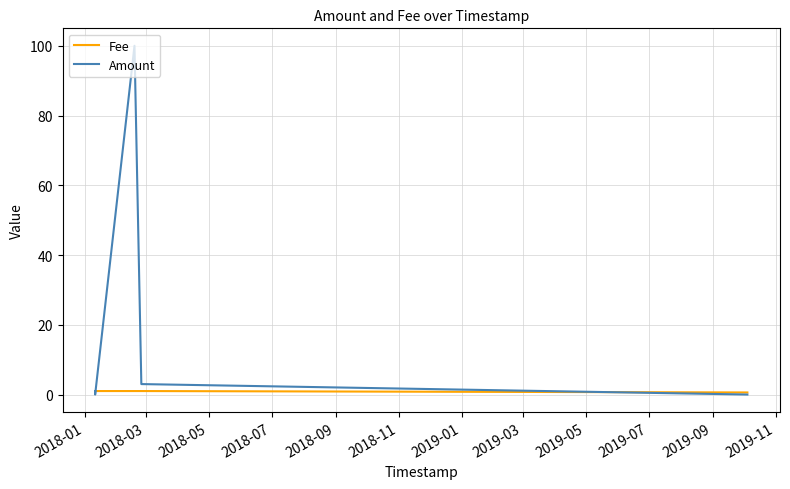

List the series in order of their overall mean, lowest first.

Fee, Amount